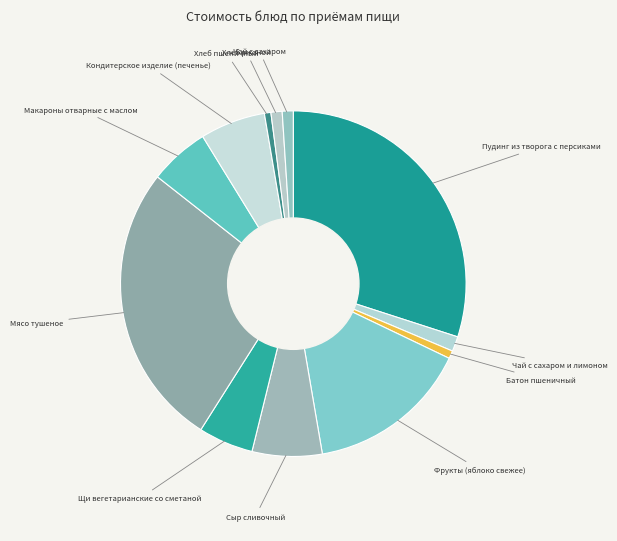

Is the sum of Щи вегетарианские со сметаной and Макароны отварные с маслом greater than half?

No